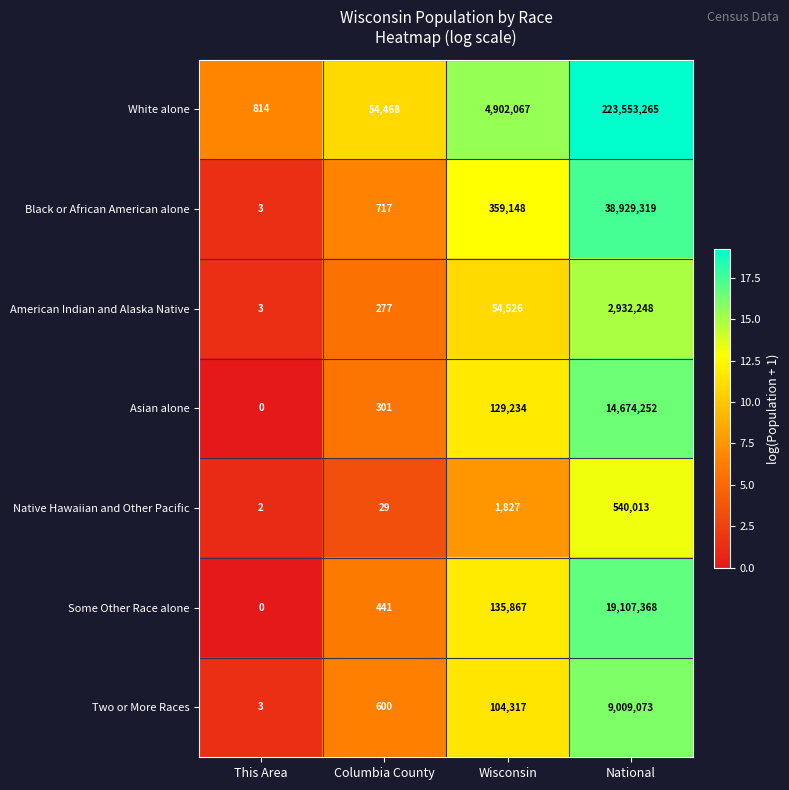

The Asian alone series shows 301 at Columbia County. True or false?

True